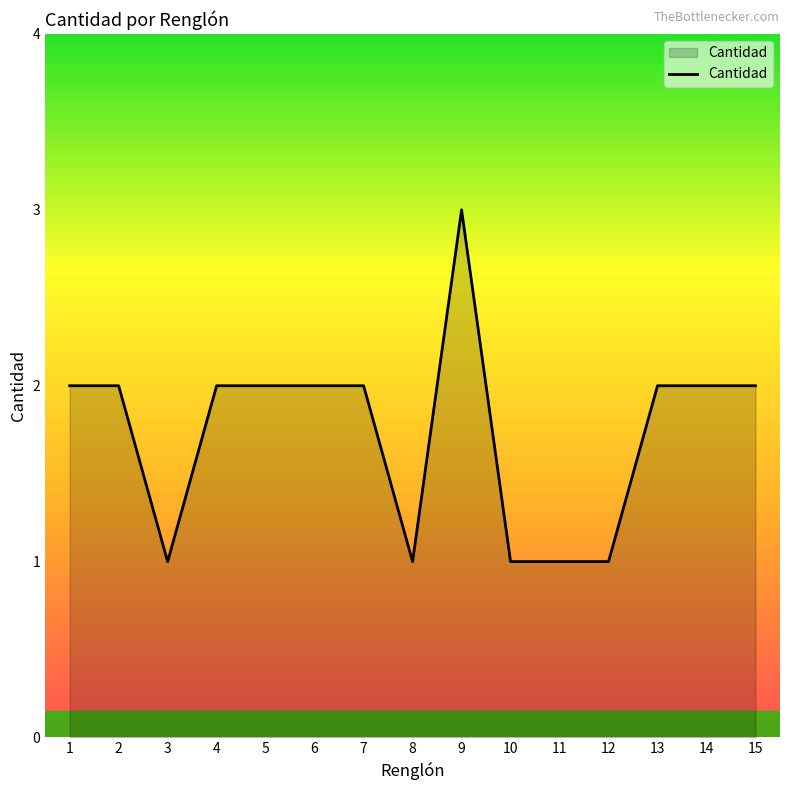

What is the ratio of the value at 4 to the value at 13?

1.0